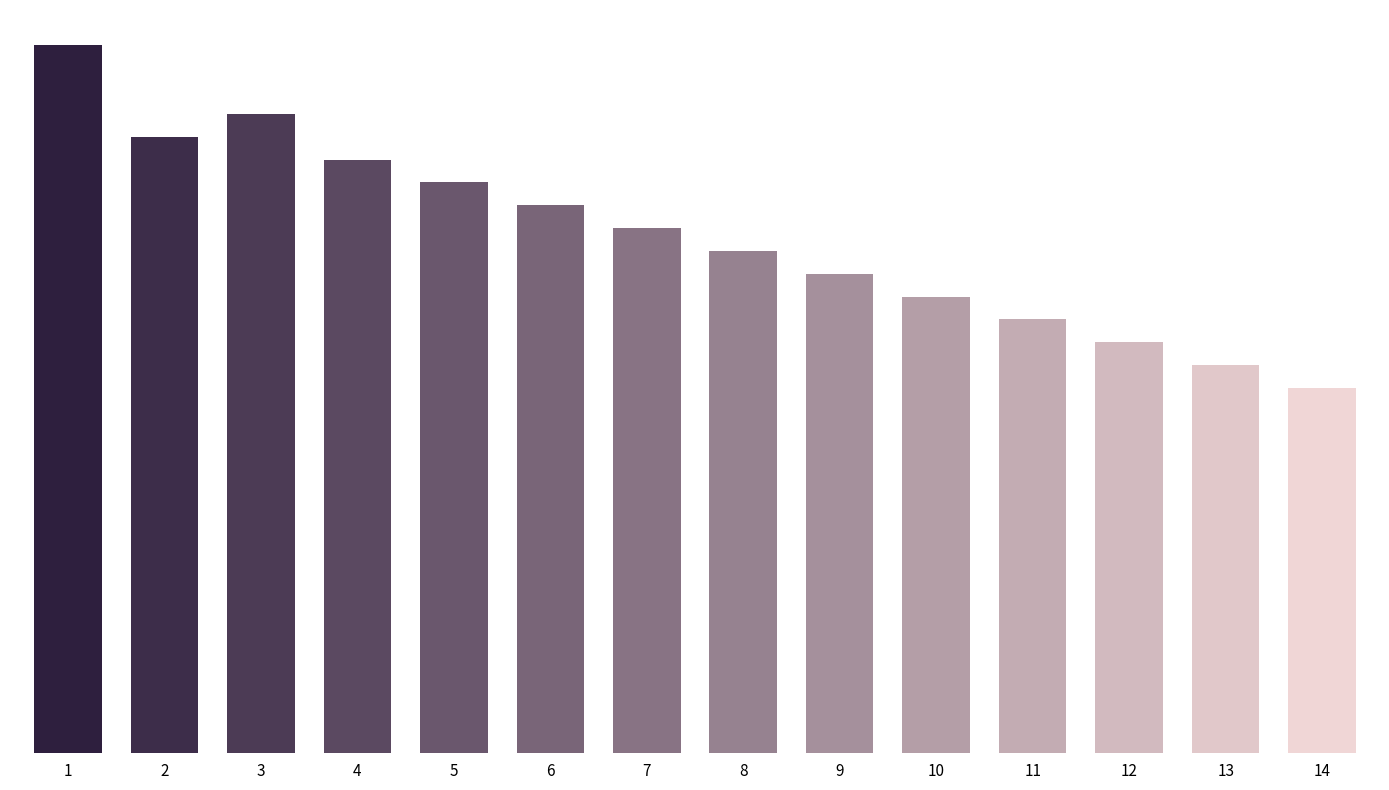

Reading left to right, extract all data points from this chart.

1=31	2=27	3=28	4=26	5=25	6=24	7=23	8=22	9=21	10=20	11=19	12=18	13=17	14=16